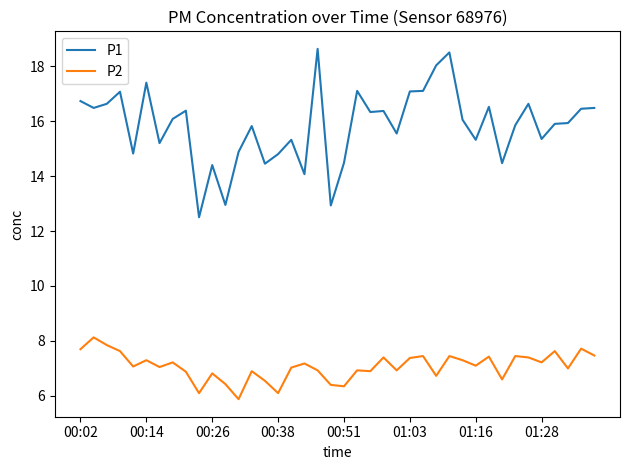

Which series has the largest total across all categories?

P1